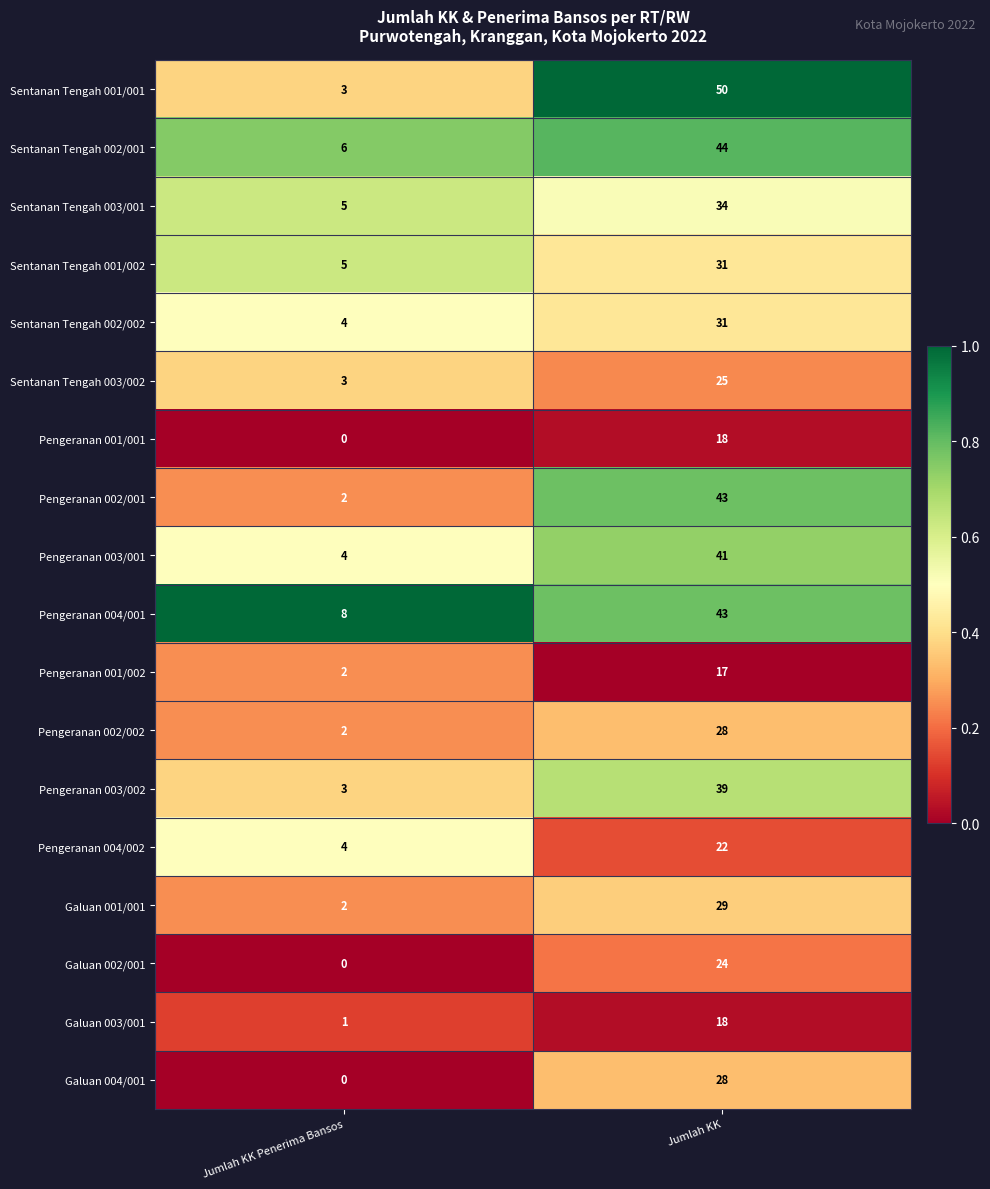

At which label is Sentanan Tengah 003/002 closest to 14?

Jumlah KK Penerima Bansos